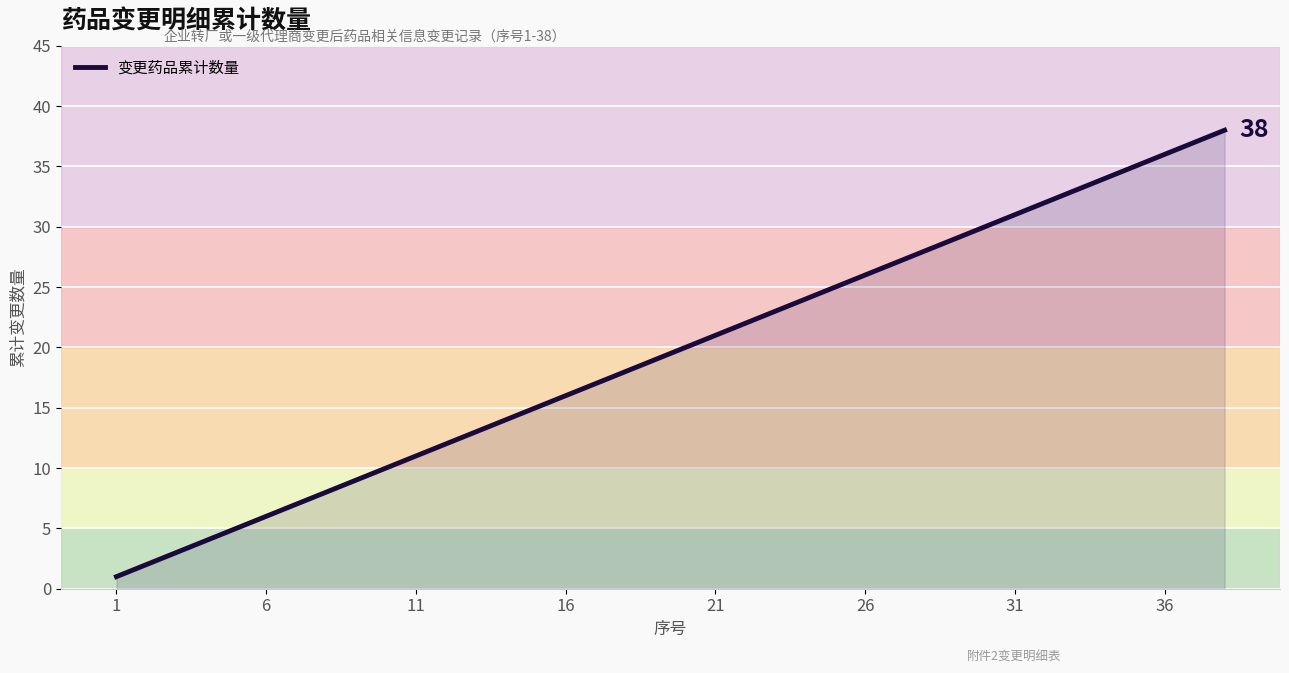

What is the difference between the maximum and minimum values?

37